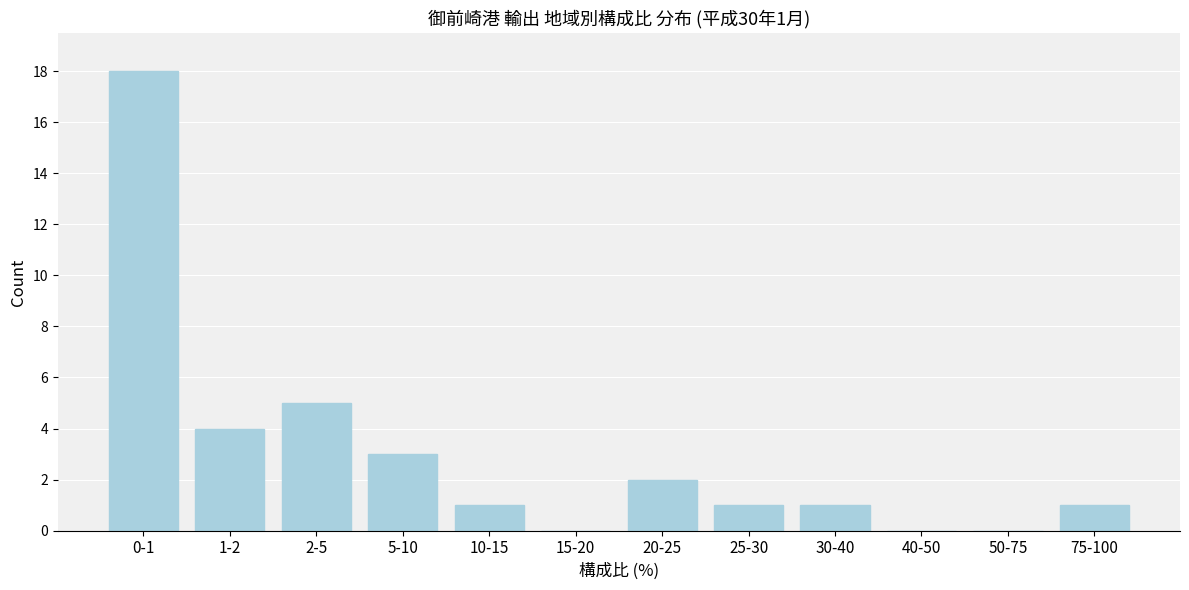

Reading left to right, list all the values displayed in this chart.

0-1=18	1-2=4	2-5=5	5-10=3	10-15=1	15-20=0	20-25=2	25-30=1	30-40=1	40-50=0	50-75=0	75-100=1